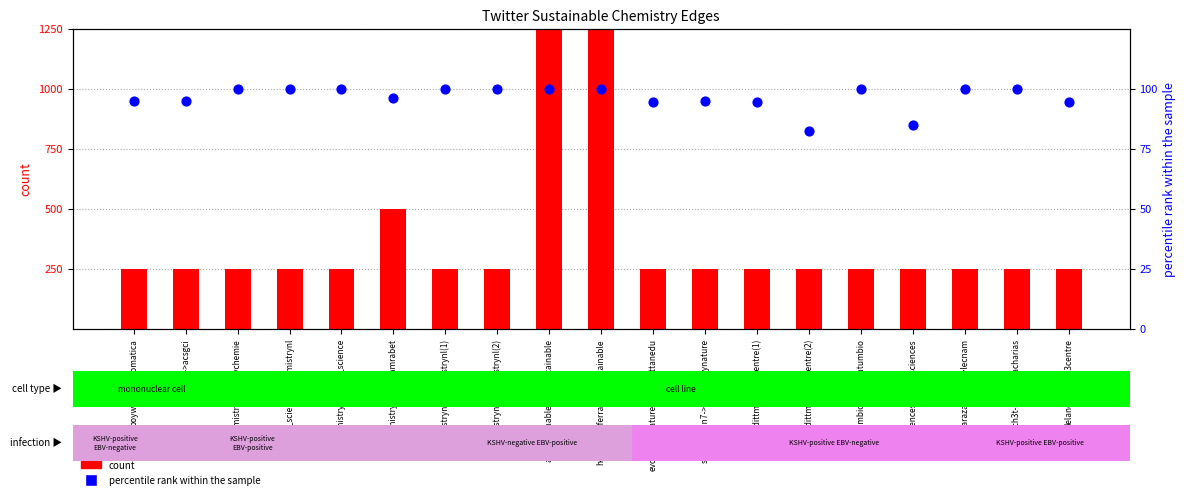

Which series has the largest Y range (max minus min)?

count